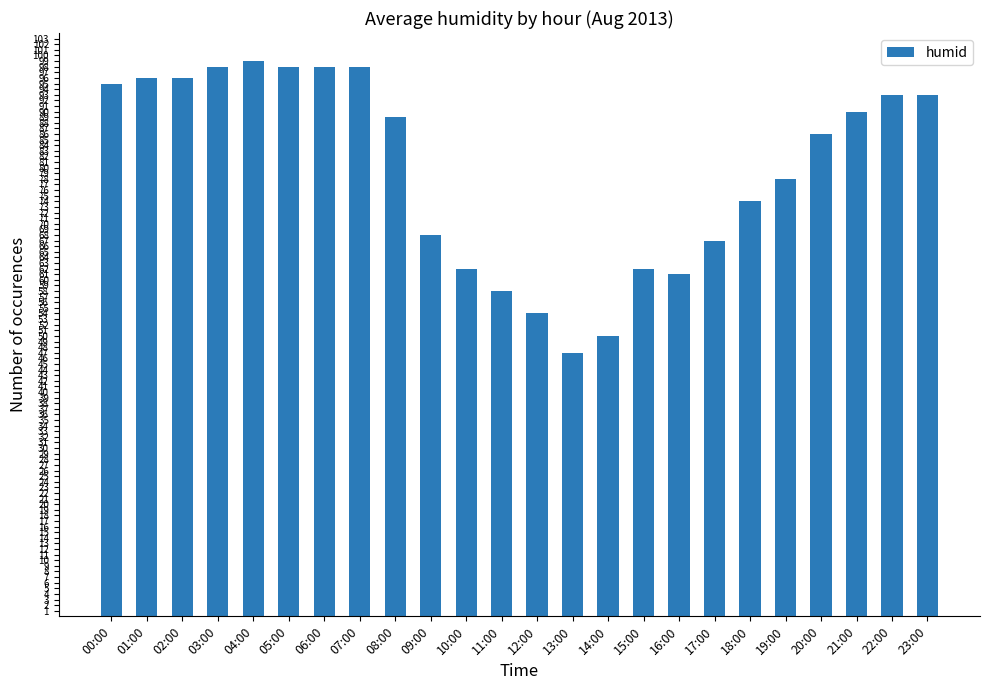

What position from the left is 20:00?

21